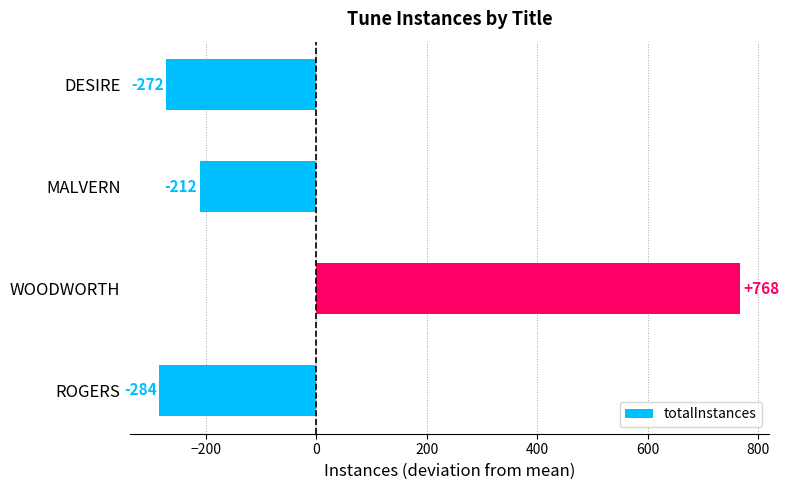

Which has a higher value, ROGERS or WOODWORTH?

WOODWORTH